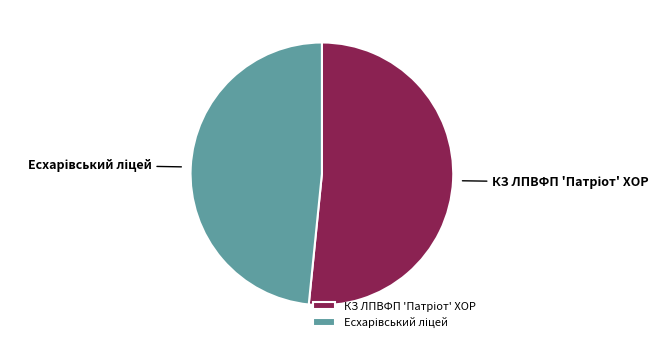

Does any single category account for the majority?

Yes